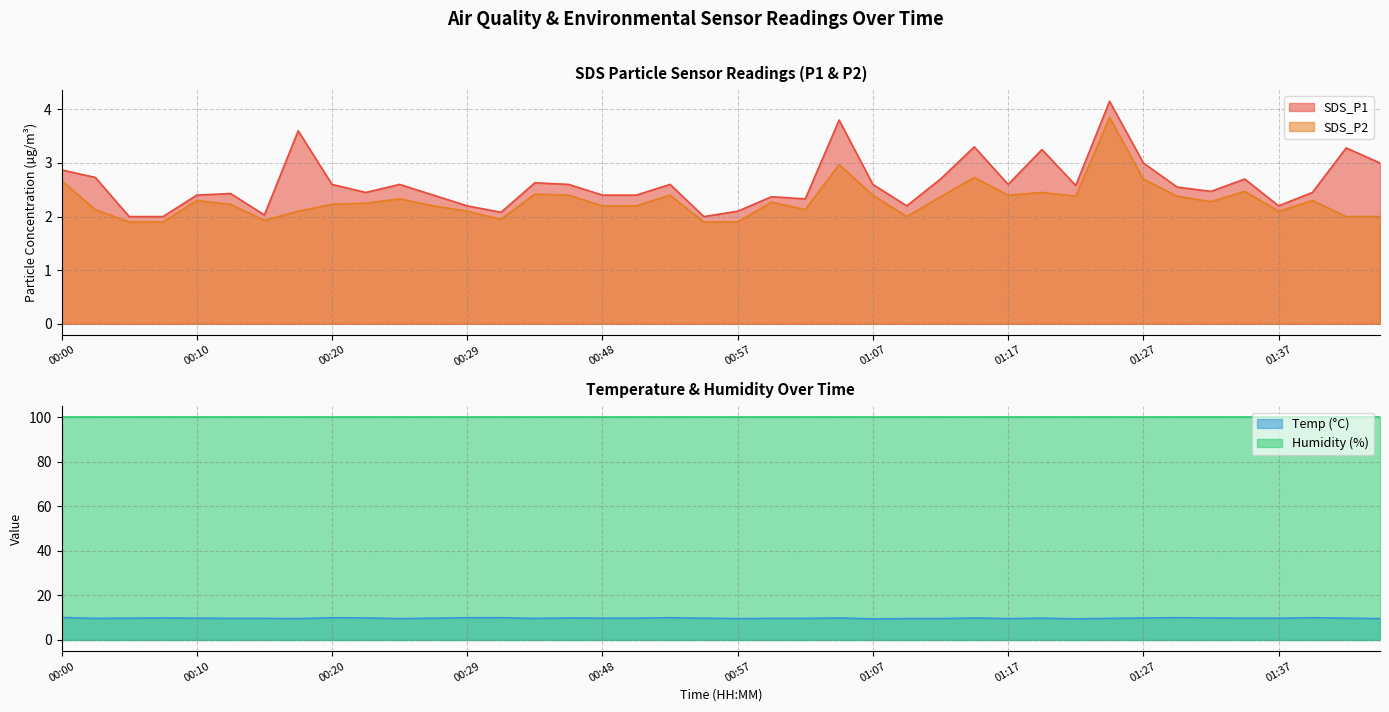

At which category does Temp reach its first local valley?

00:03